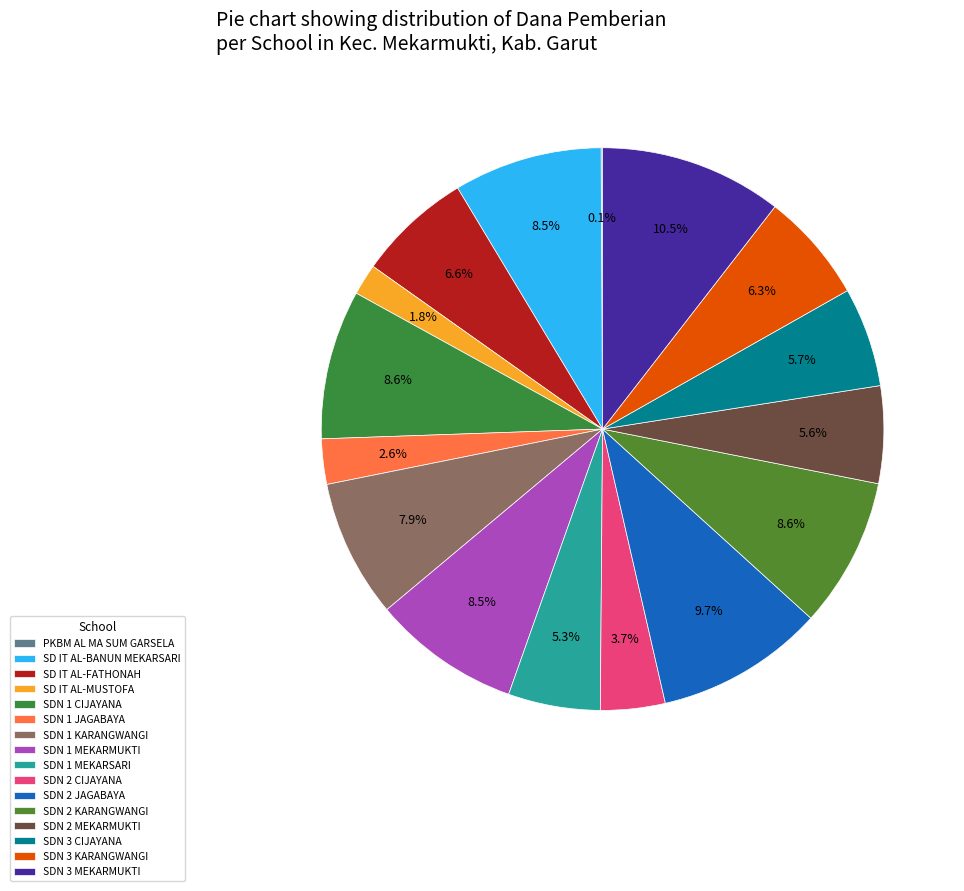

The SDN 1 CIJAYANA slice represents 1% of the pie. True or false?

False